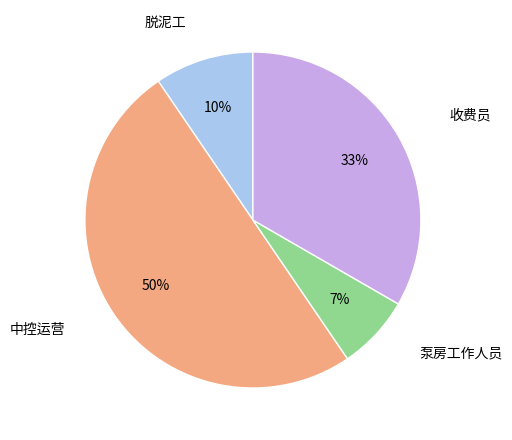

To the nearest percent, what is the difference between the largest and smallest slice percentages?

43%